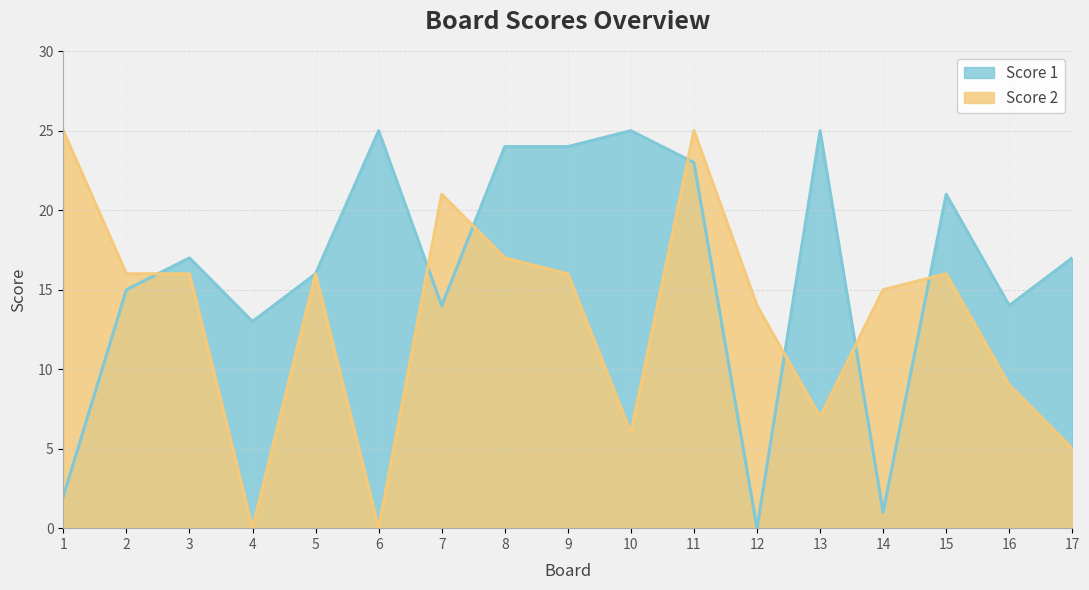

Reading right to left, extract all data points from this chart.

Score 1: 17=17	16=14	15=21	14=1	13=25	12=0	11=23	10=25	9=24	8=24	7=14	6=25	5=16	4=13	3=17	2=15	1=2
Score 2: 17=5	16=9	15=16	14=15	13=7	12=14	11=25	10=6	9=16	8=17	7=21	6=0	5=16	4=0	3=16	2=16	1=25